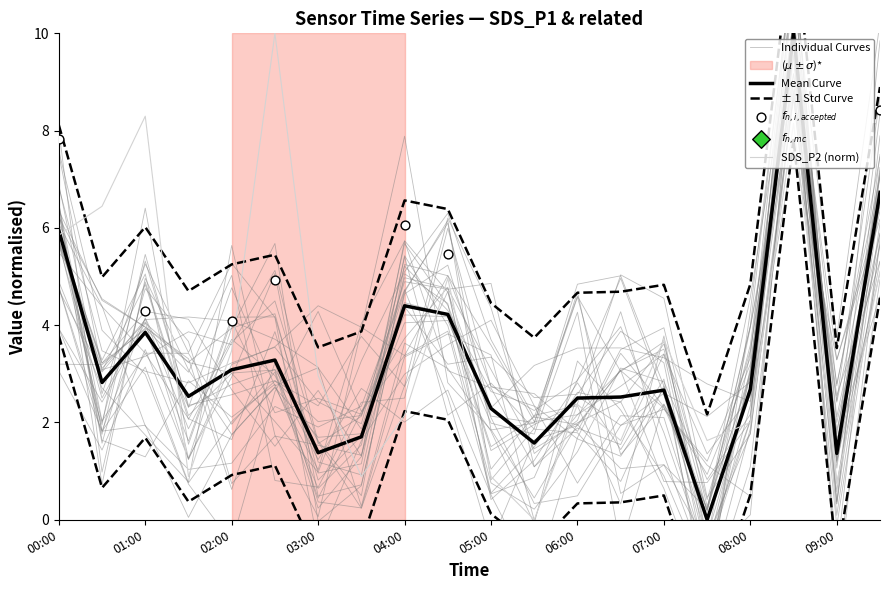

The SDS_P2 (norm) series shows 3.7 at 07:00. True or false?

True